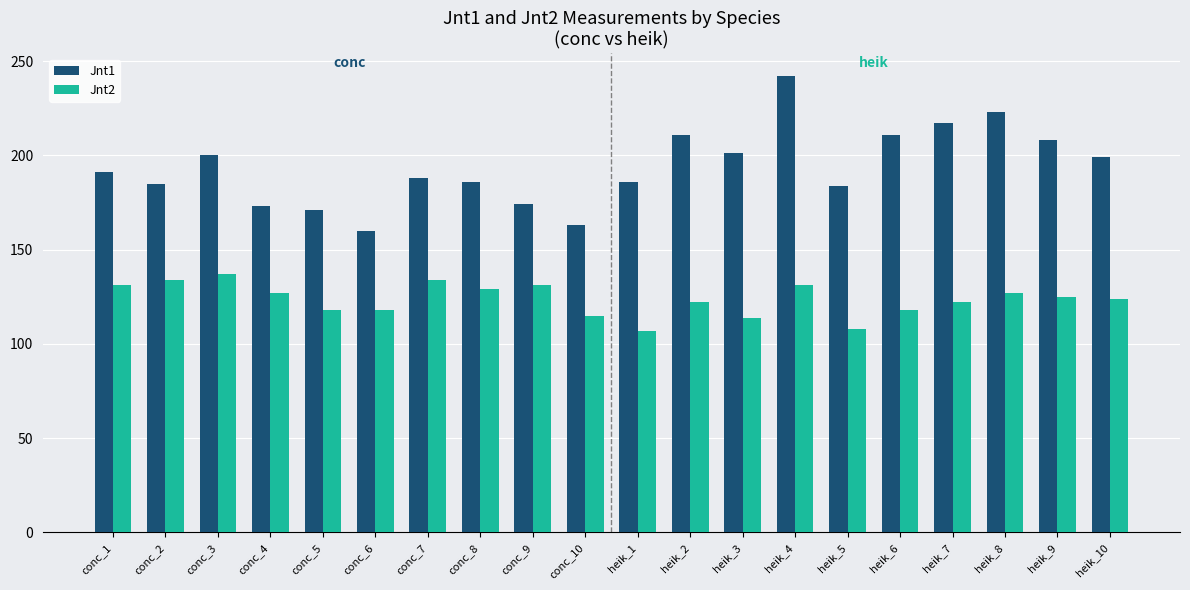

How many values in the Jnt1 series are below 191?

10